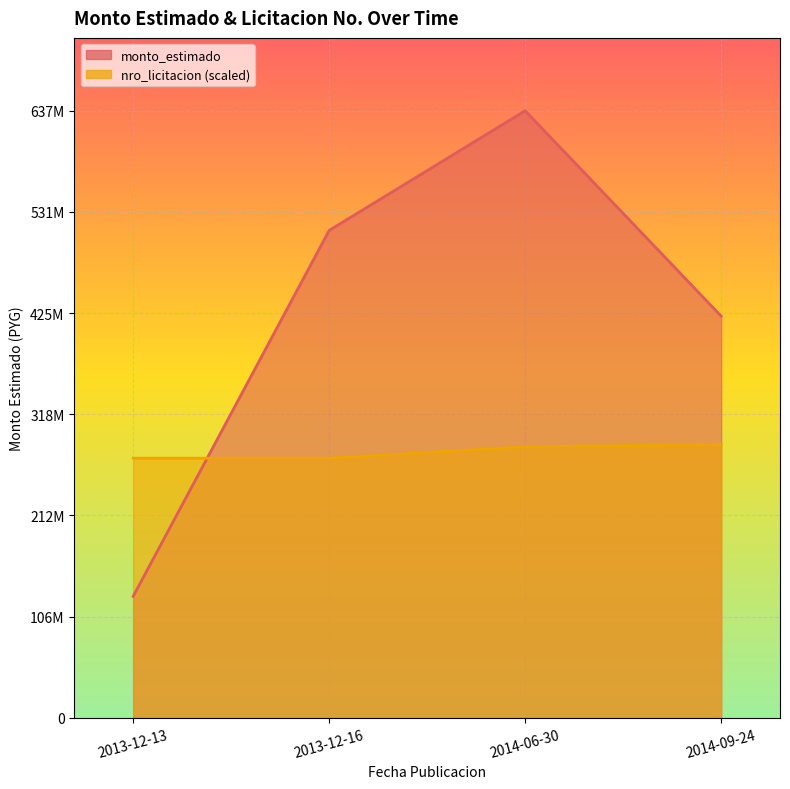

What is the difference between the monto_estimado values at 2014-06-30 and 2013-12-13?

510275000.0